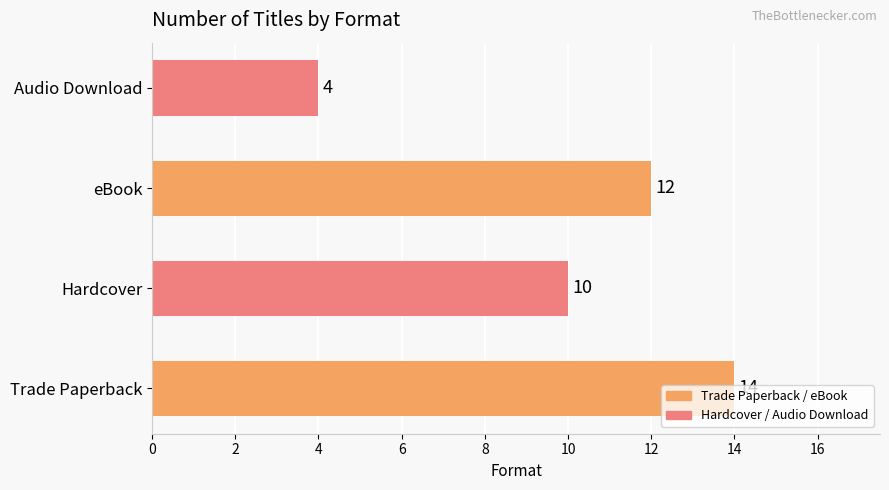

Which has a higher value, Trade Paperback or eBook?

Trade Paperback